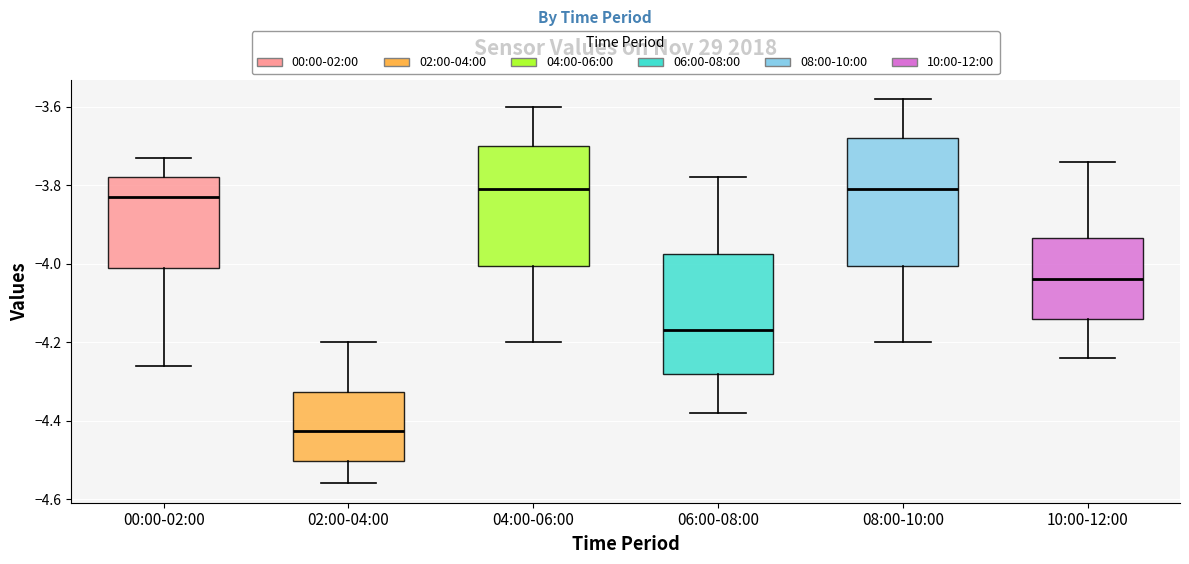

Which box has the lowest median line?

02:00-04:00